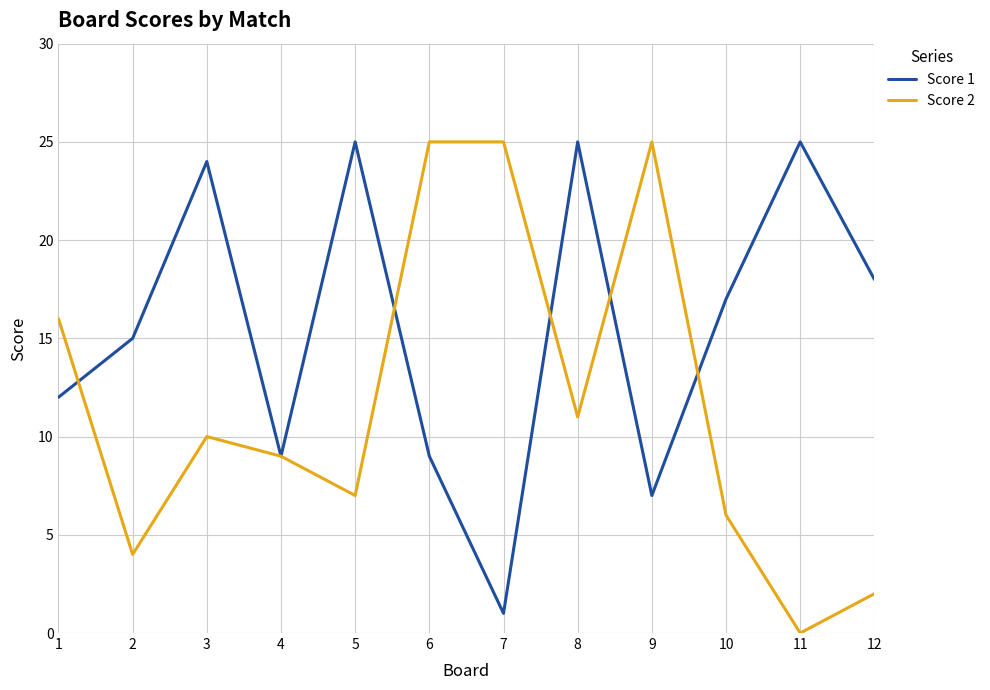

At which category does Score 2 reach its first local valley?

2